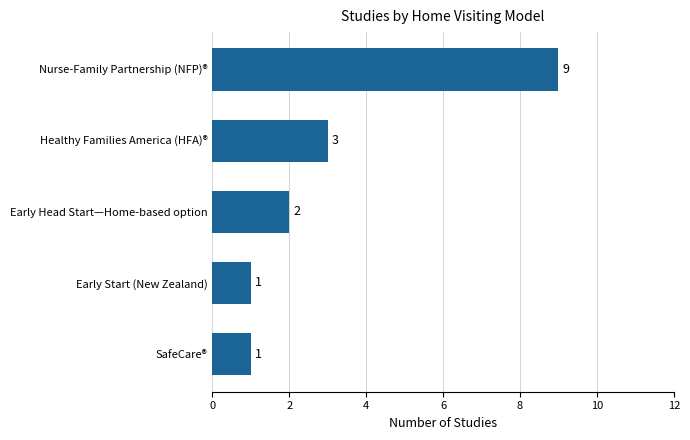

How many values are between 1 and 3?

4